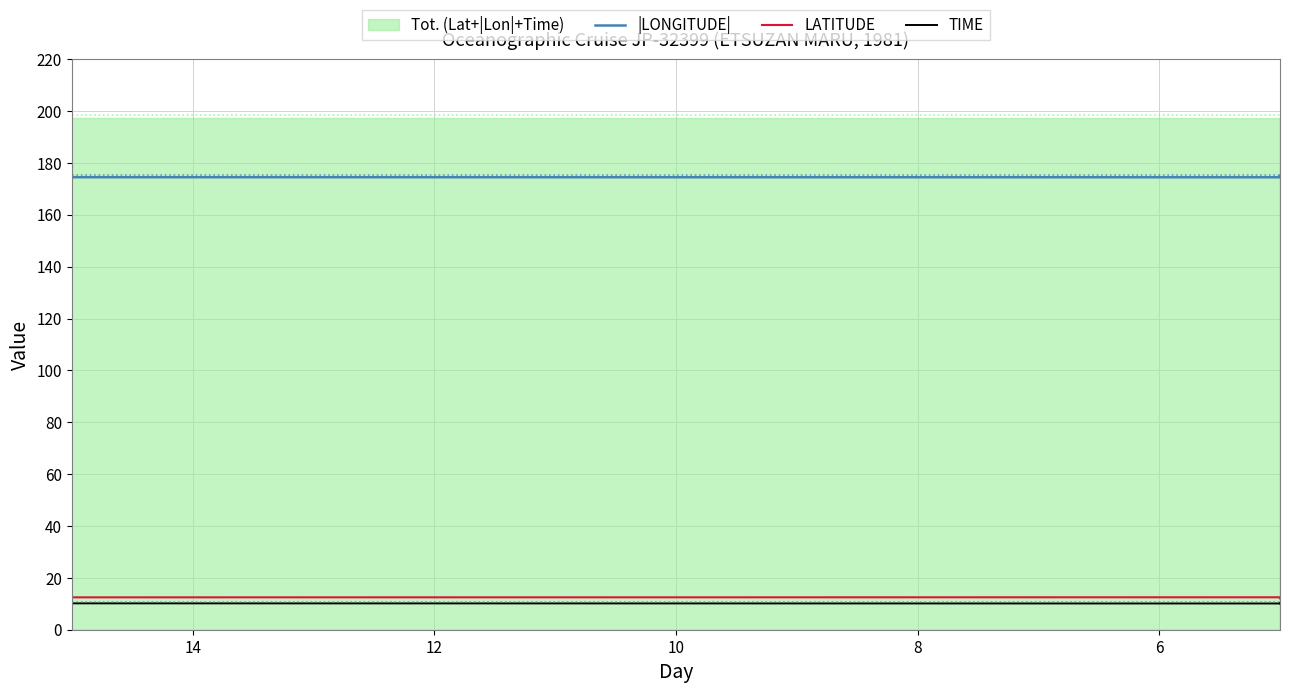

How many lines are shown in the chart?

3